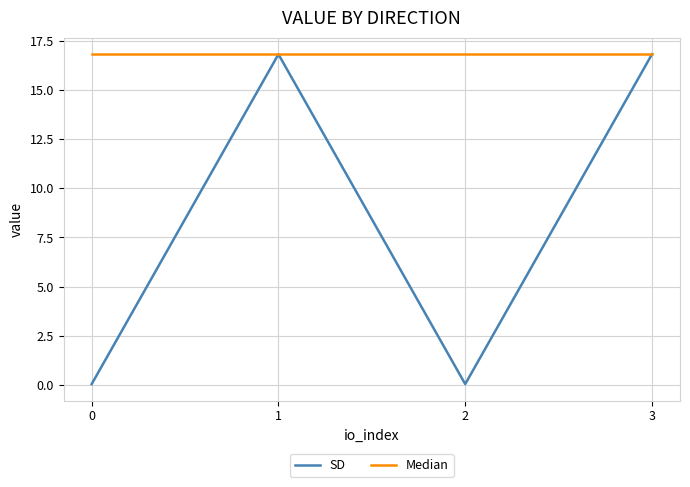

Which series has the largest range (max minus min)?

SD